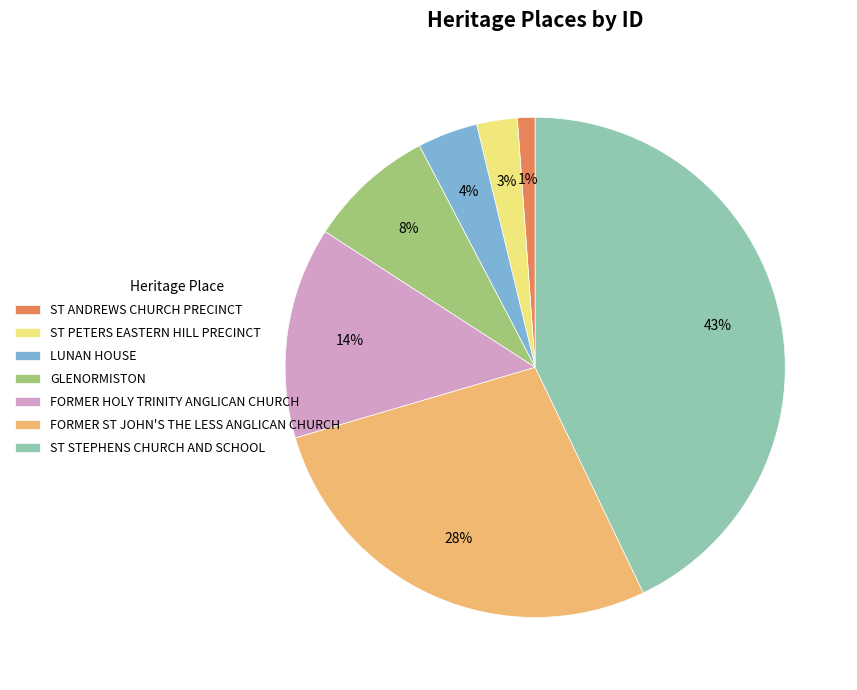

Do GLENORMISTON and ST ANDREWS CHURCH PRECINCT together represent more than half of the pie?

No